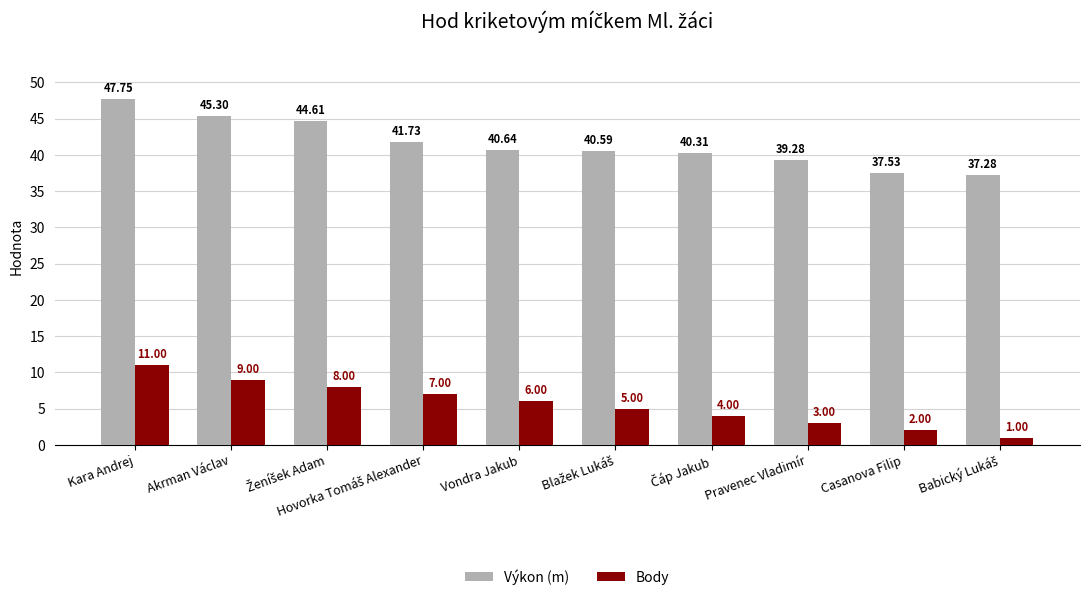

At how many categories does at least one series exceed 17?

10